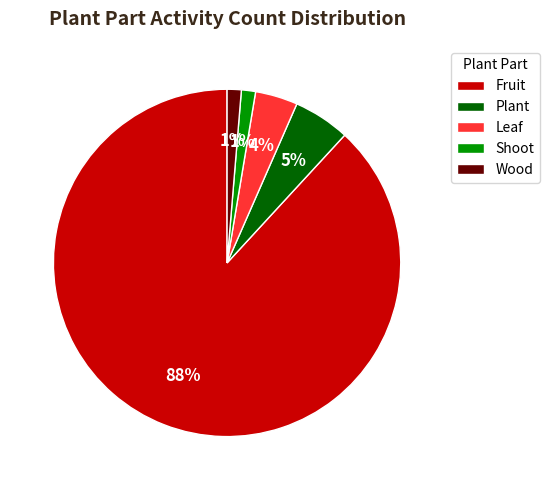

Which category has the biggest portion of the pie?

Fruit